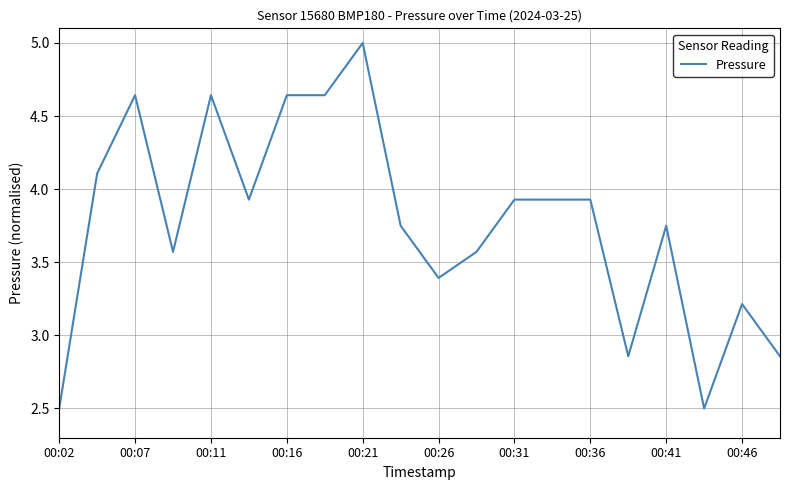

What is the difference between the maximum and minimum values?

2.5